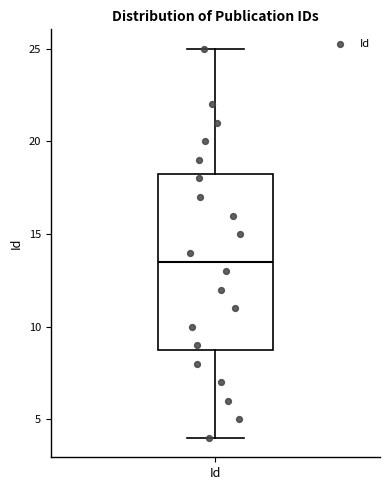

Read this box plot against the y-axis: the position of the median line, the range covered by the box, and the ends of both whiskers. The values are not printed on the chart, so give them approximately, as read against the axis.

median 13.5, box 9.0 to 18.5, whiskers 4.0 to 25.0